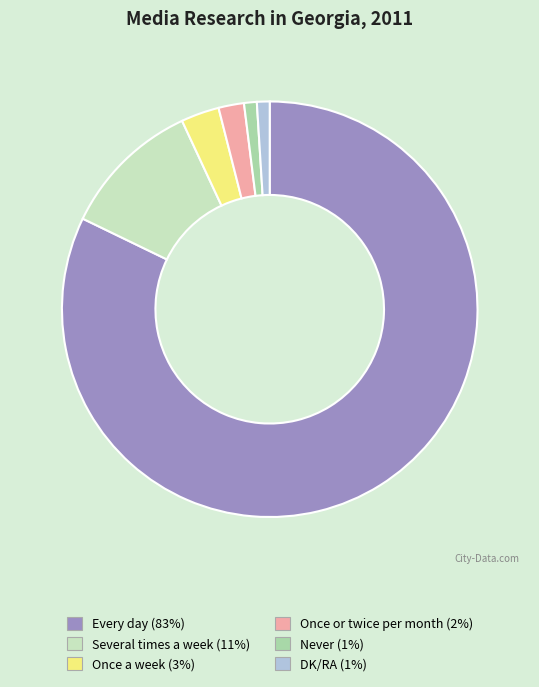

True or false: Never accounts for 11% of the total.

False